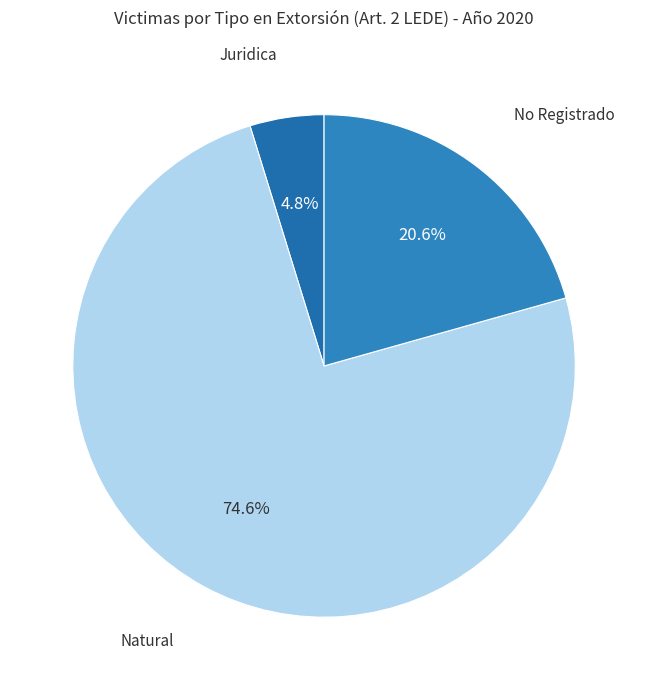

To the nearest percent, what is the difference between the largest and smallest slice percentages?

70%